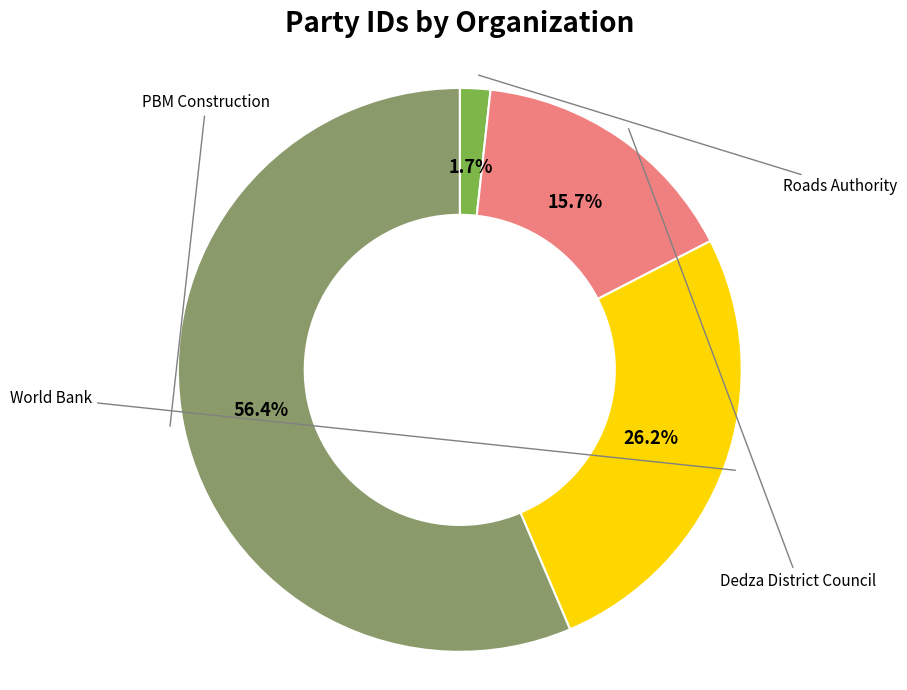

What percentage is NOT represented by World Bank?

73.8%